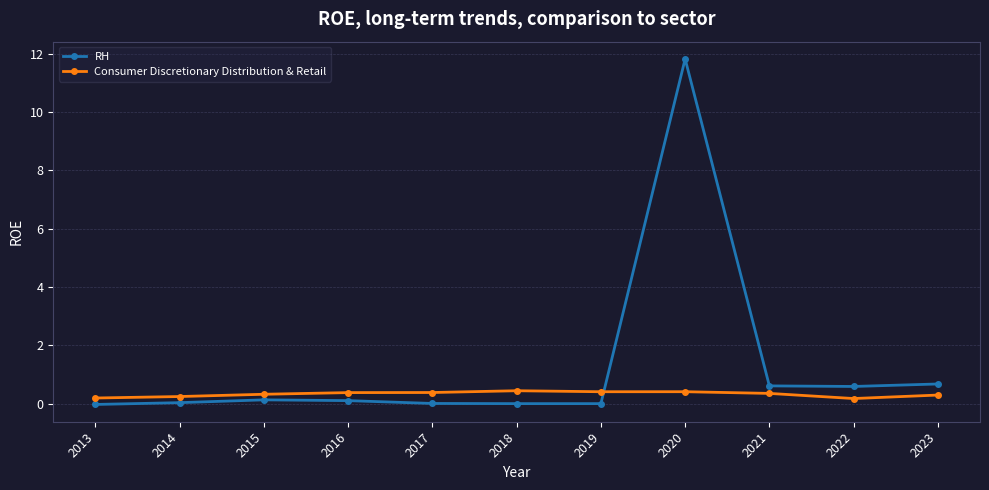

Which series changed the most between 2019 and 2020?

RH